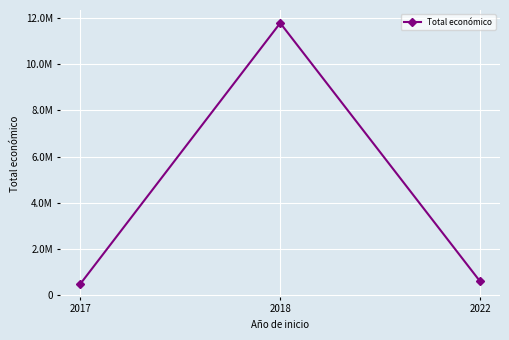

Is this an area chart (filled region under the line)?

No